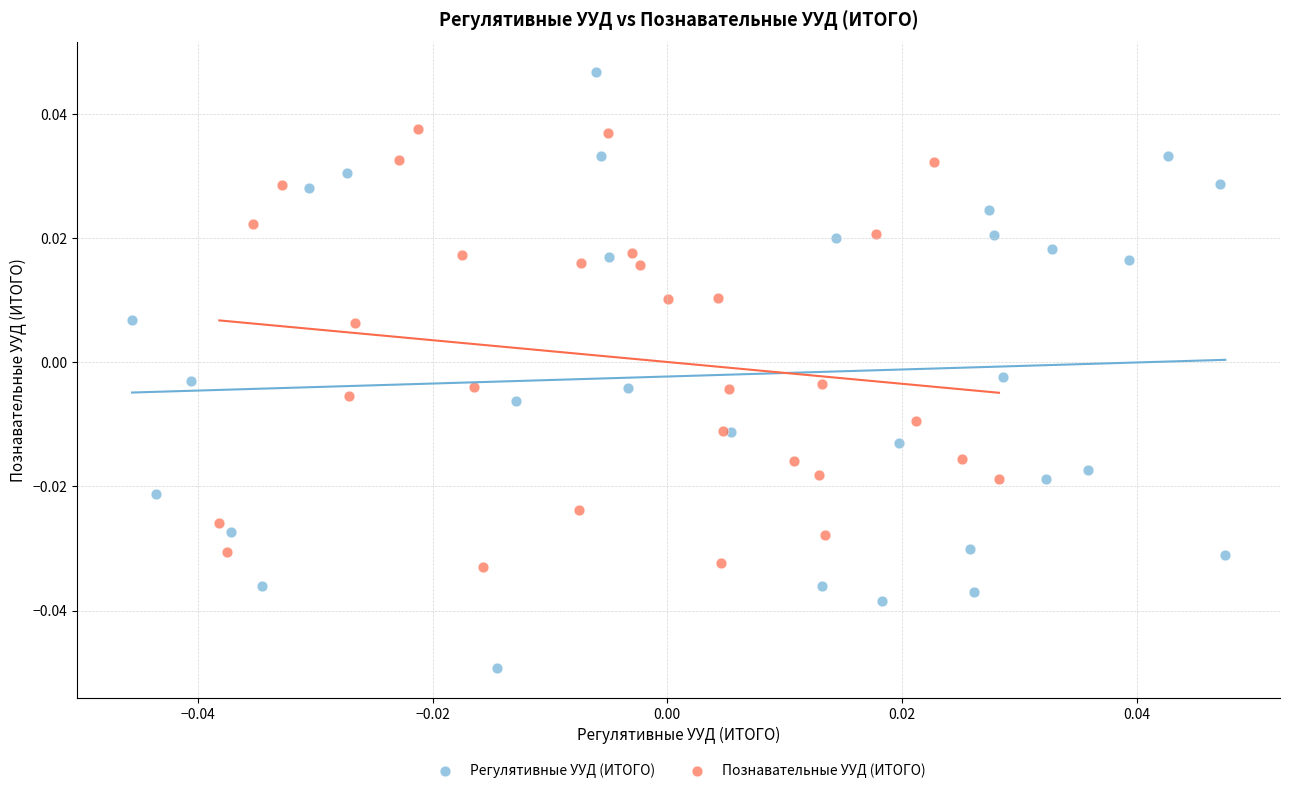

Which series contains the highest Y value?

Регулятивные УУД (ИТОГО)